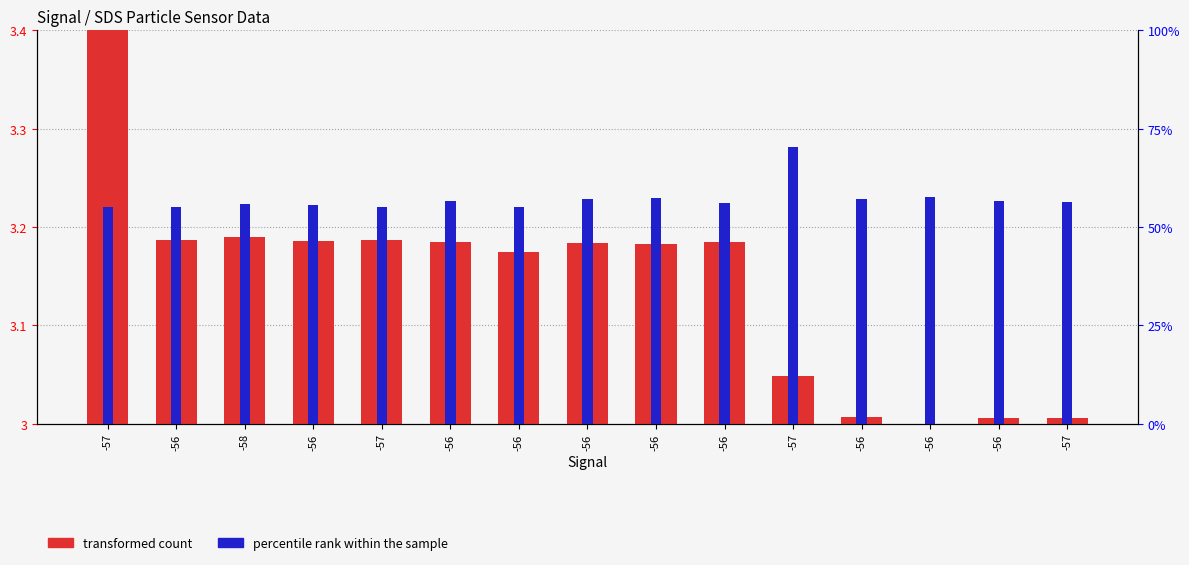

What is the approximate value of percentile rank within the sample at -56?

56.0